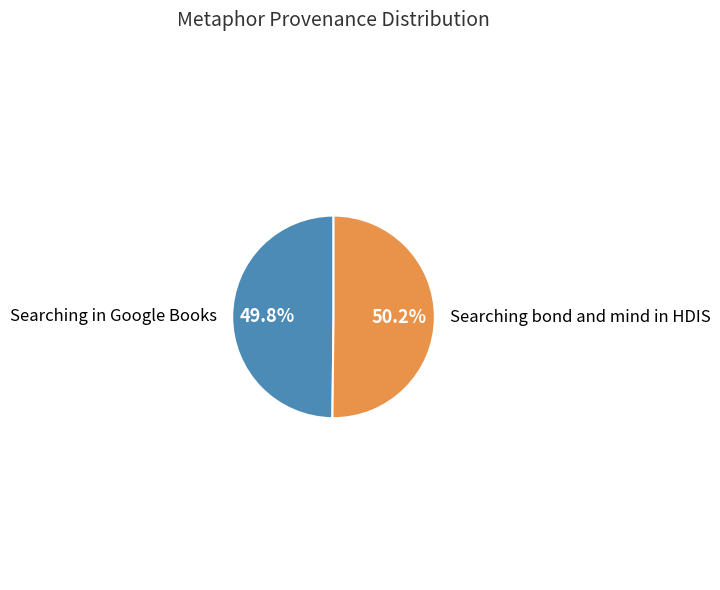

Approximately how many times larger is the value at Searching in Google Books compared to Searching bond and mind in HDIS?

1.0